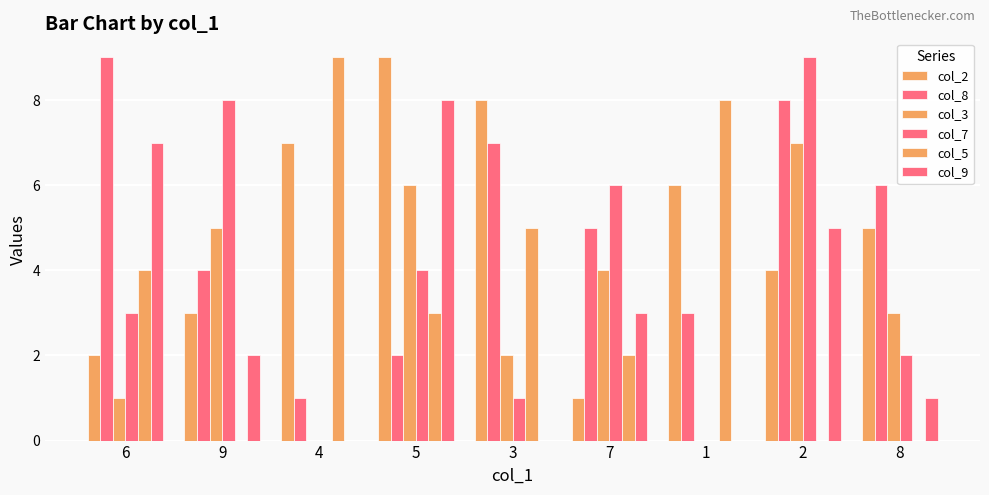

Are the bars grouped side by side (vs. stacked)?

Yes